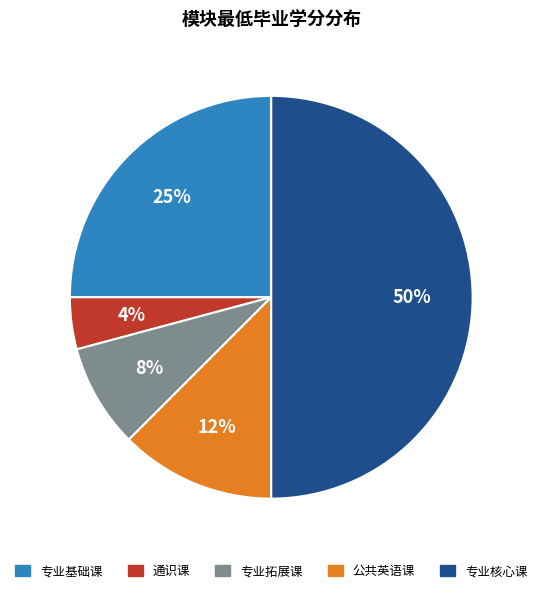

To the nearest percent, what is the average slice percentage?

20%